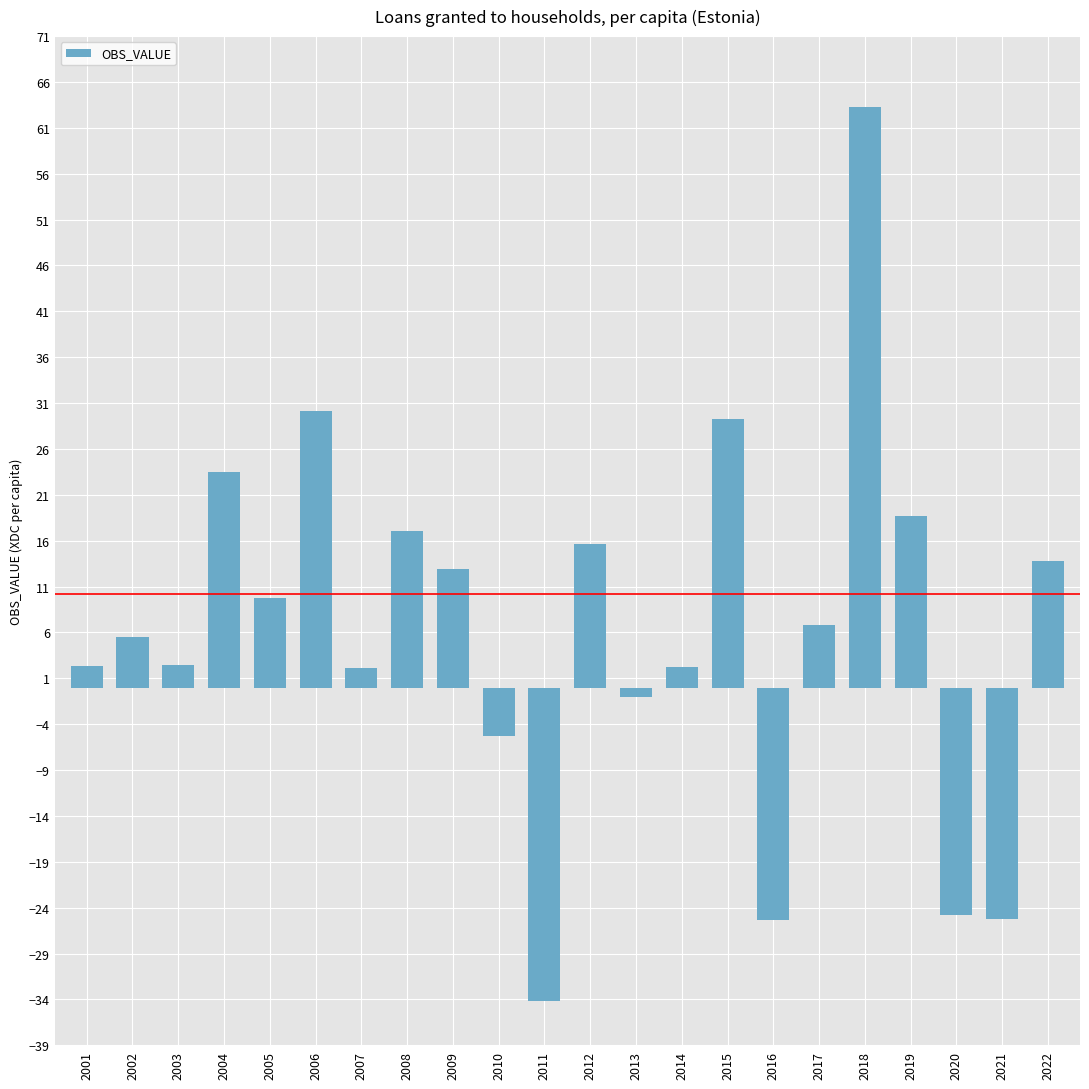

What is the difference between the values at 2016 and 2002?

30.9